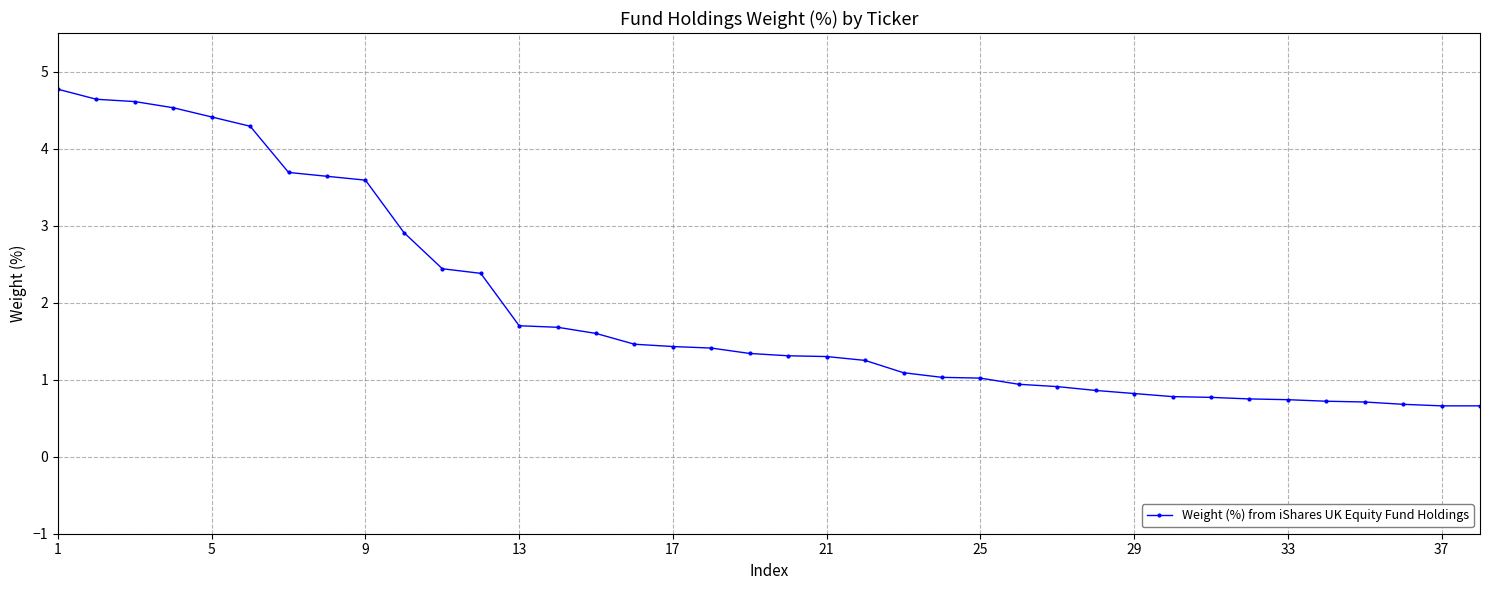

What is the sum of all values?

73.5